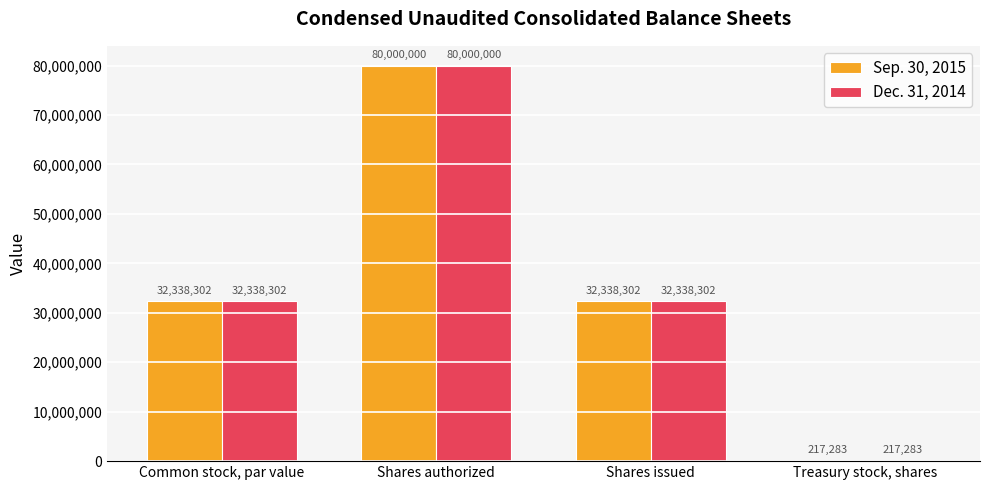

Is the value of Sep. 30, 2015 at Shares authorized greater than the value of Dec. 31, 2014 at Shares issued?

Yes